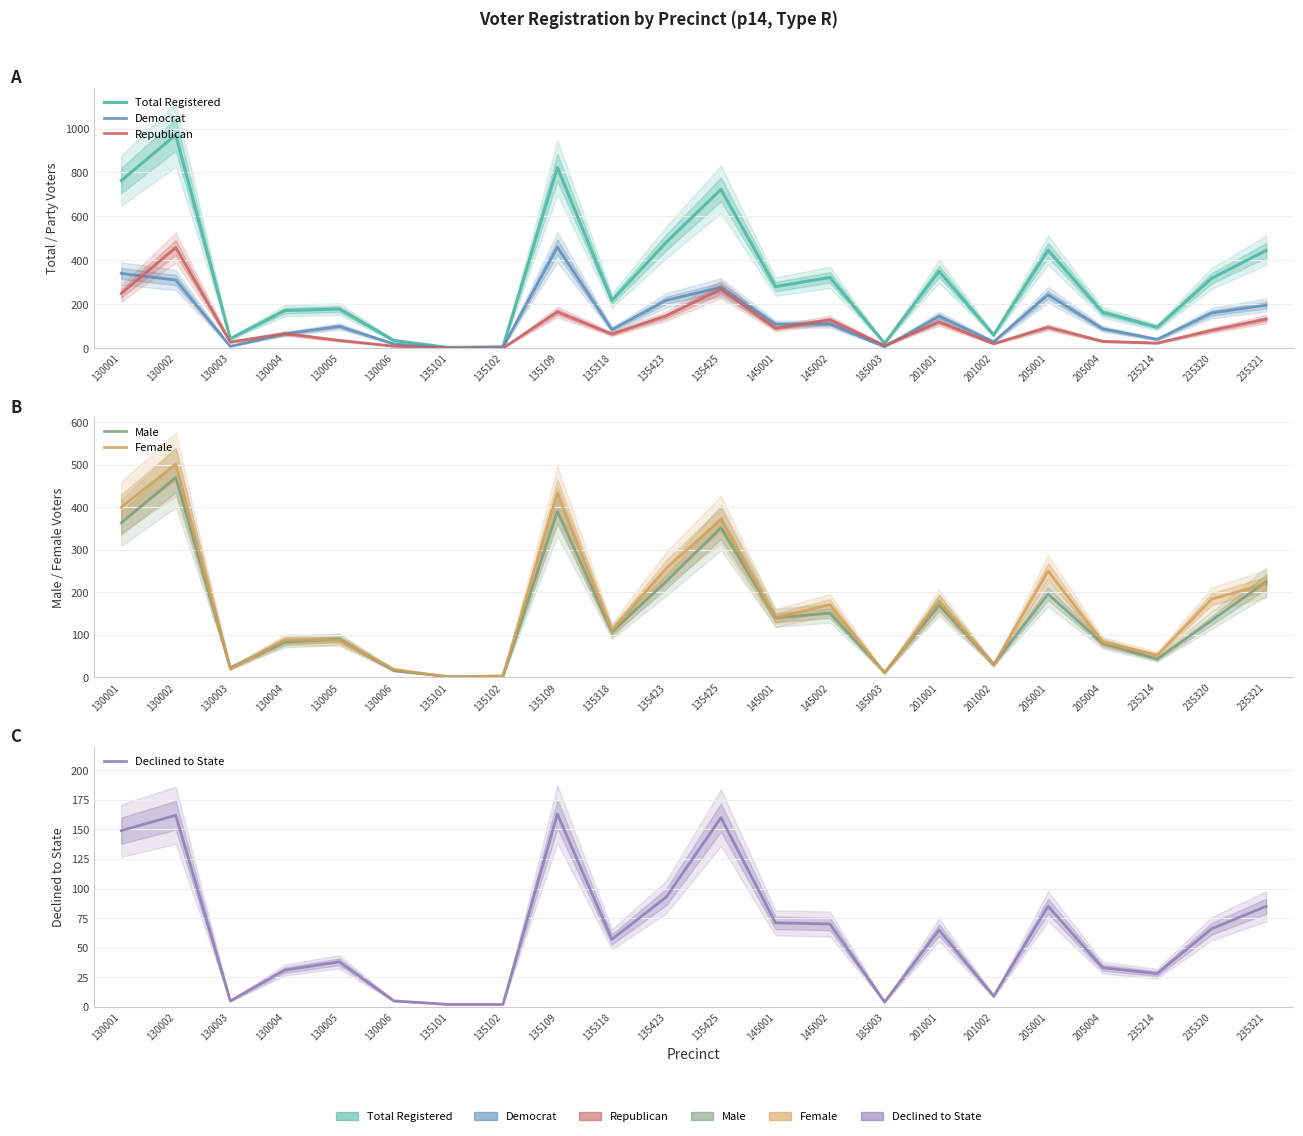

What is the sum of all Female values?

3611